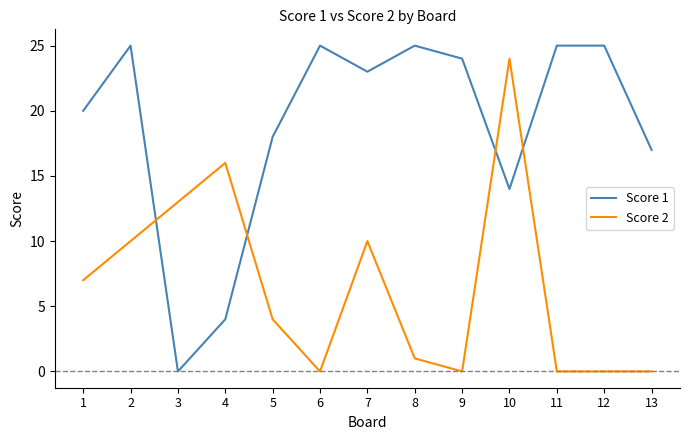

What are all the series names shown in the legend?

Score 1, Score 2